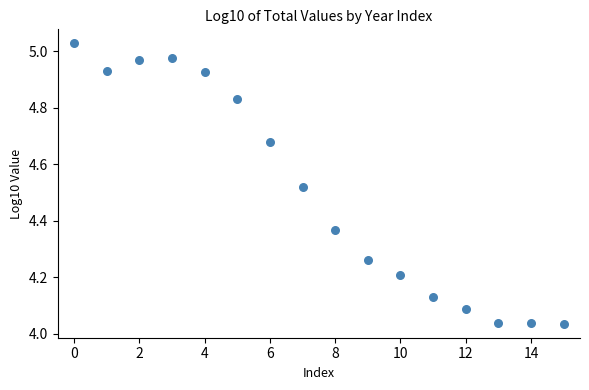

What is the range of Y values (max minus min)?

1.0